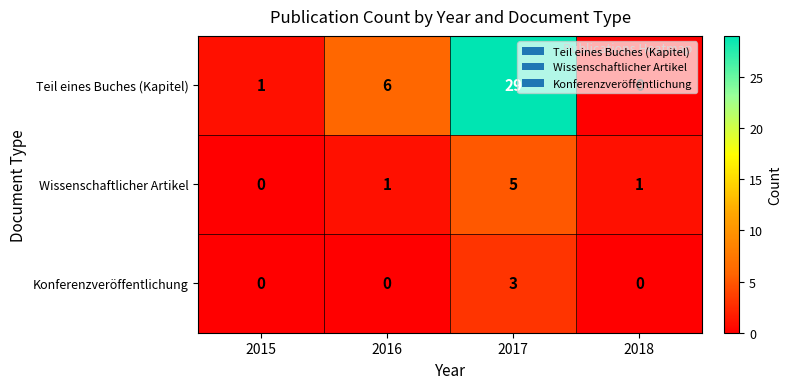

List the series in order of their peak value, lowest first.

Konferenzveröffentlichung, Wissenschaftlicher Artikel, Teil eines Buches (Kapitel)